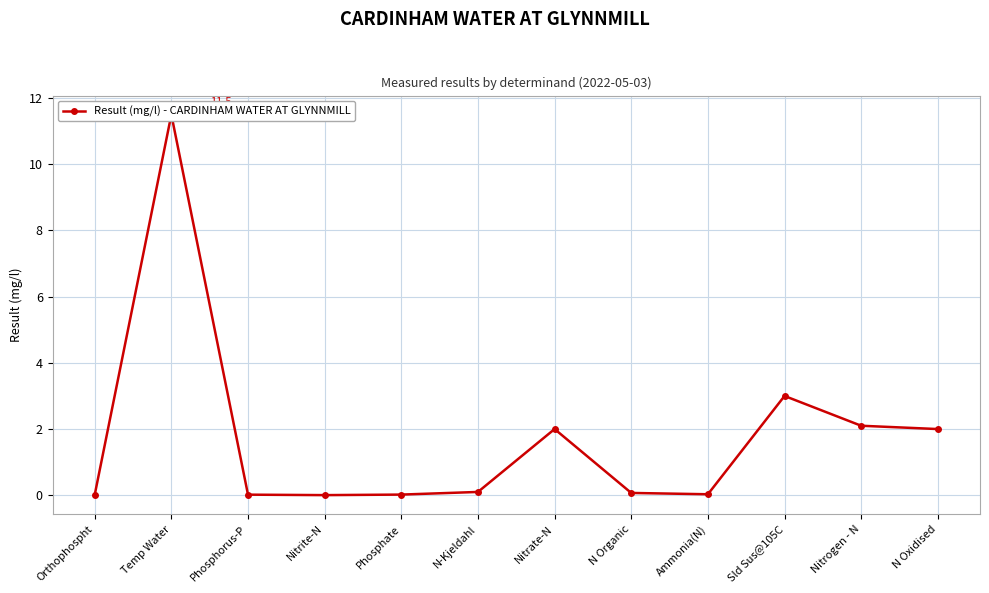

What is the difference between the second highest and minimum values?

3.0